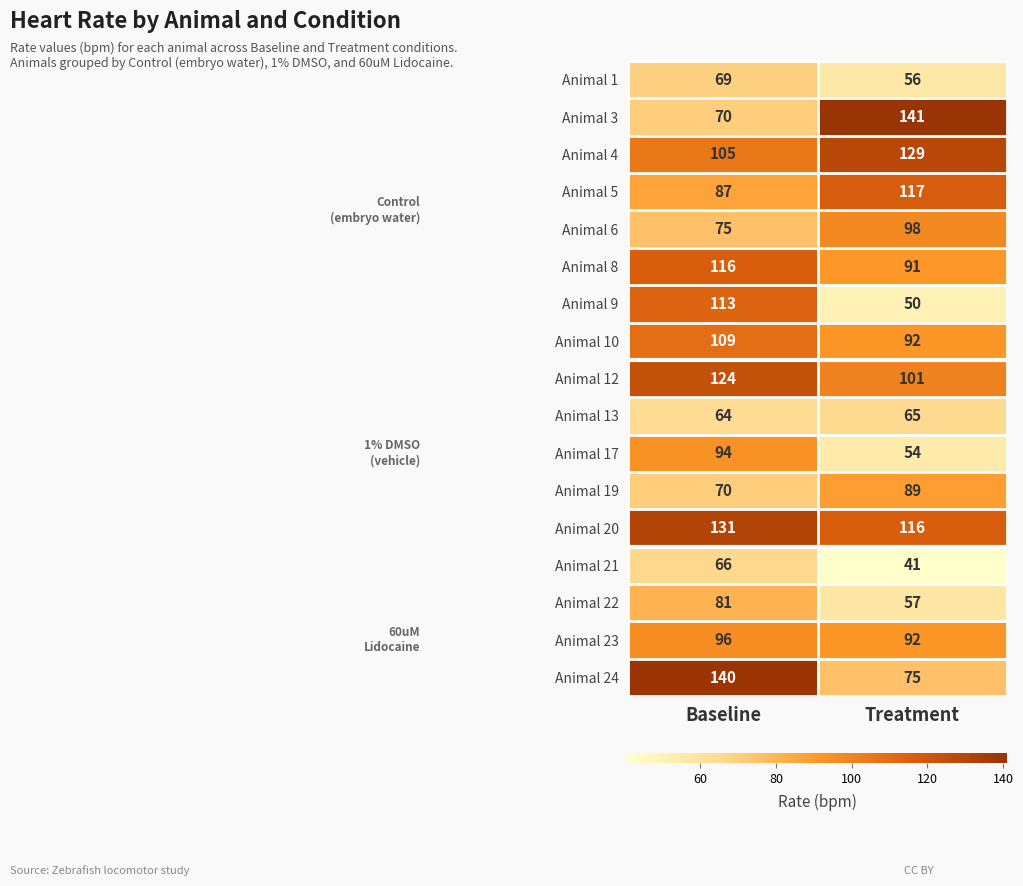

What is the maximum value shown in the chart?

141